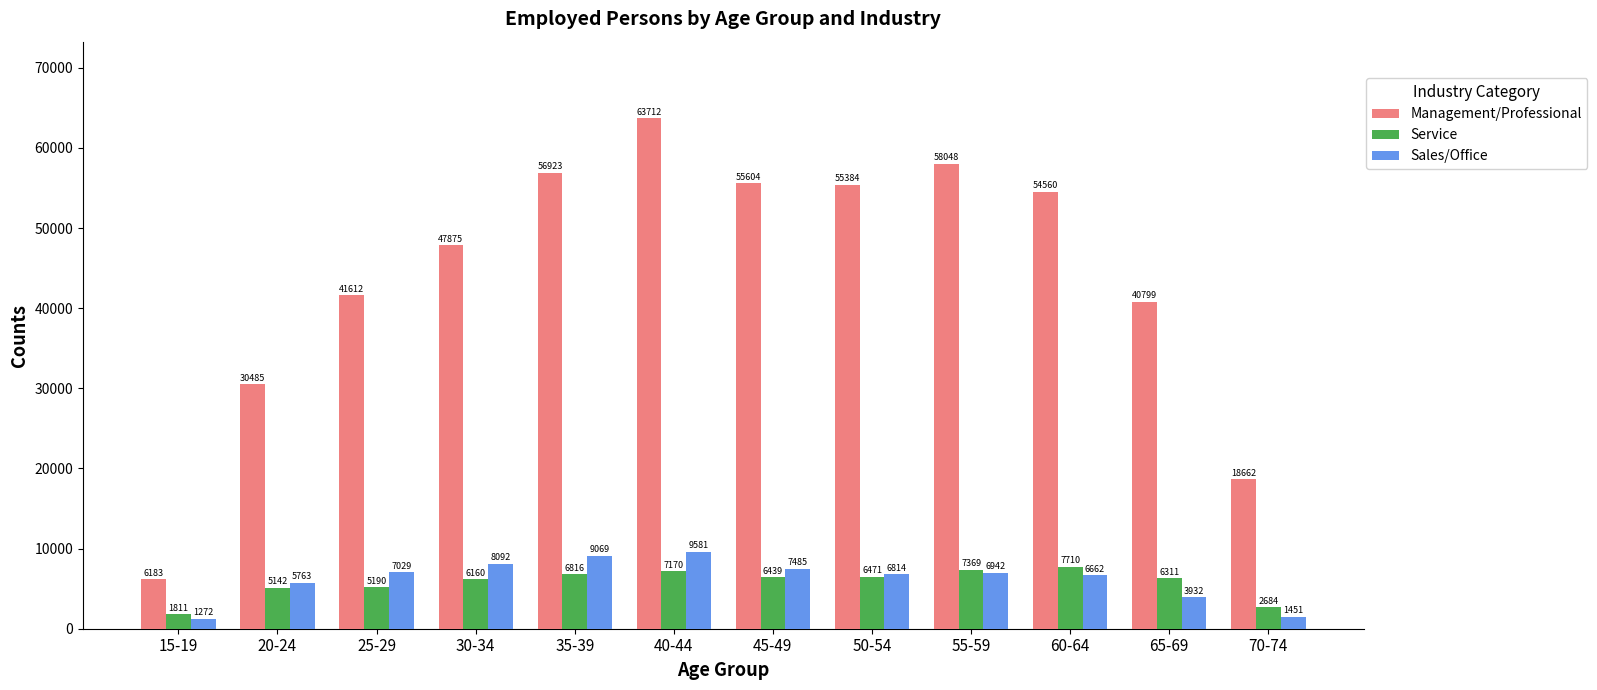

Reading left to right, transcribe all the data shown in this chart.

Management/Professional: 6183	30485	41612	47875	56923	63712	55604	55384	58048	54560	40799	18662
Service: 1811	5142	5190	6160	6816	7170	6439	6471	7369	7710	6311	2684
Sales/Office: 1272	5763	7029	8092	9069	9581	7485	6814	6942	6662	3932	1451